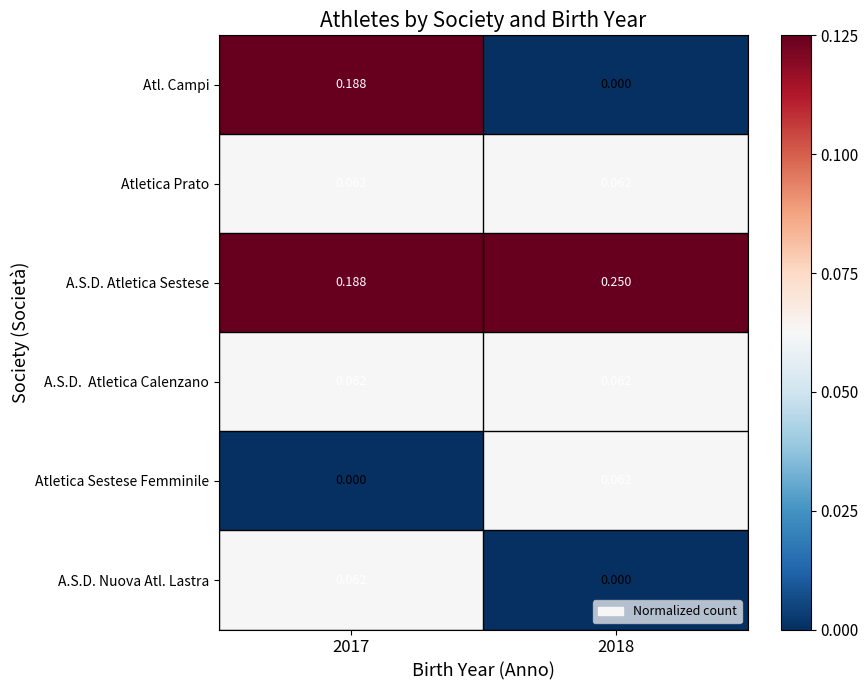

Which series has the largest total across all categories?

A.S.D. Atletica Sestese